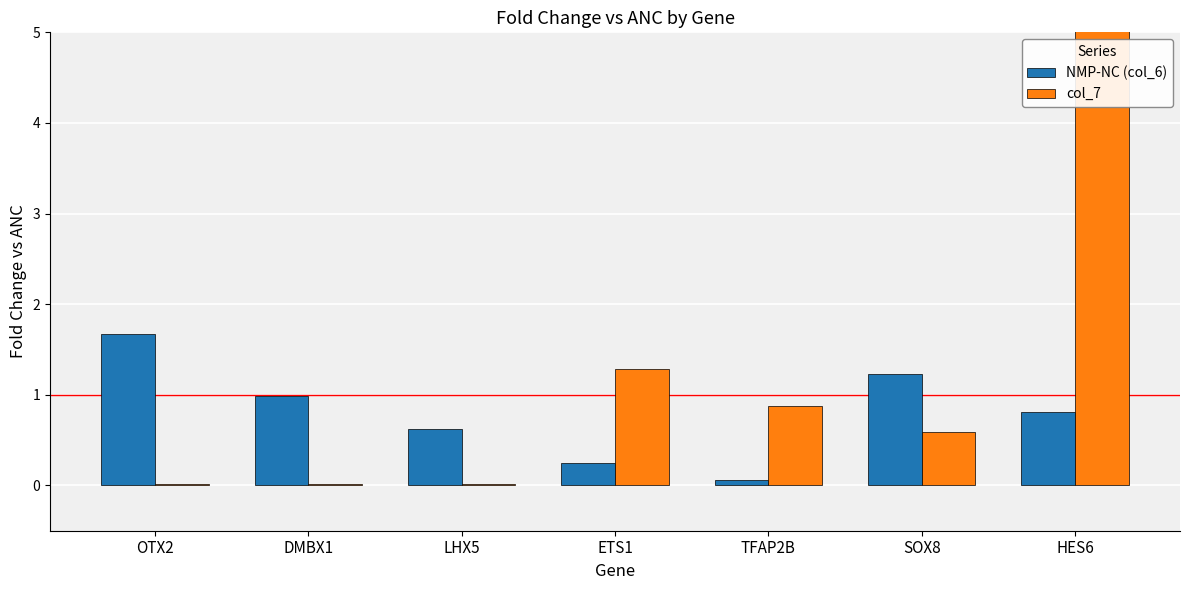

Which category has the lowest value in the col_7 series?

LHX5